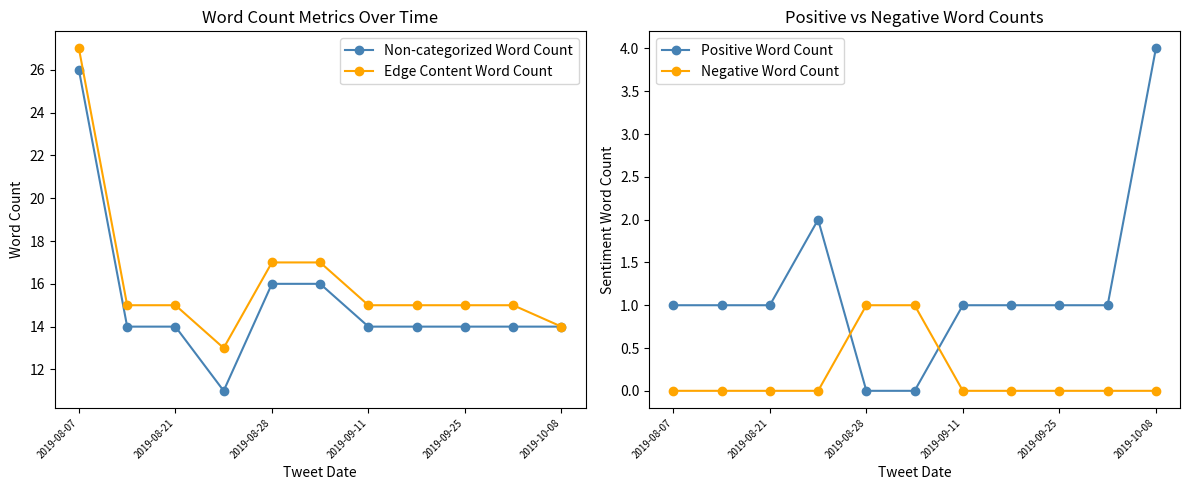

What is the highest value of the Non-categorized Word Count series?

26